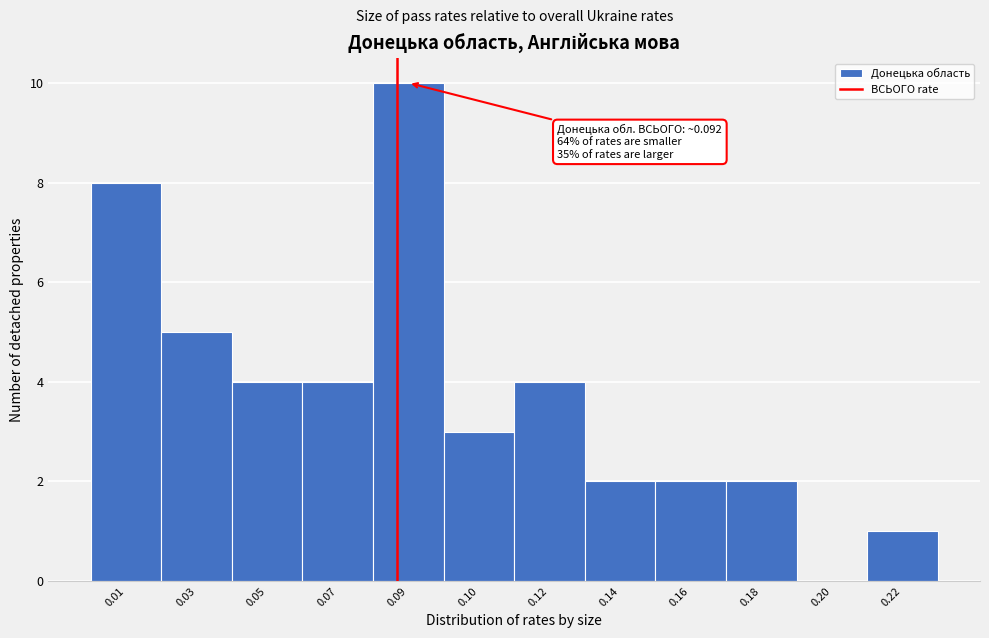

Reading left to right, list all the values displayed in this chart.

0.01=8	0.03=5	0.05=4	0.07=4	0.09=10	0.10=3	0.12=4	0.14=2	0.16=2	0.18=2	0.20=0	0.22=1